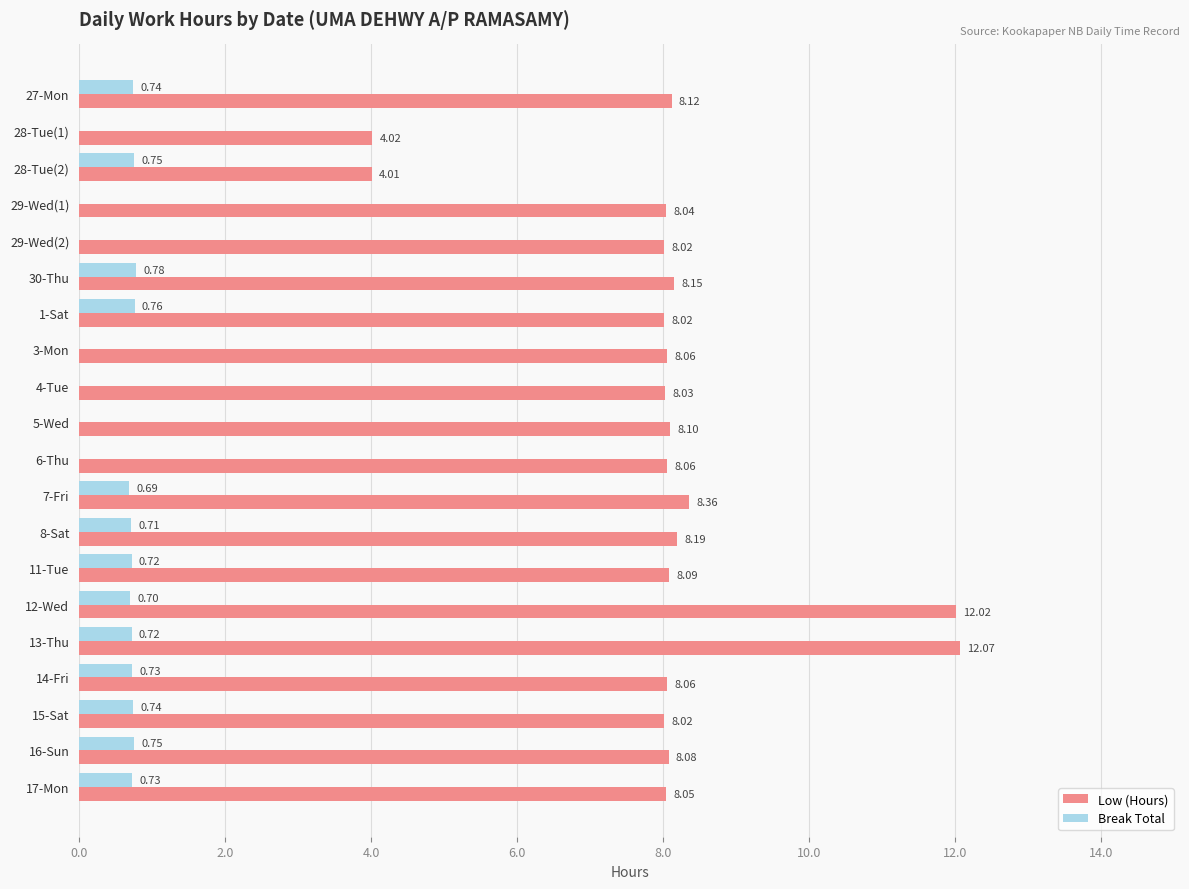

At which category is the sum across all series the highest?

13-Thu